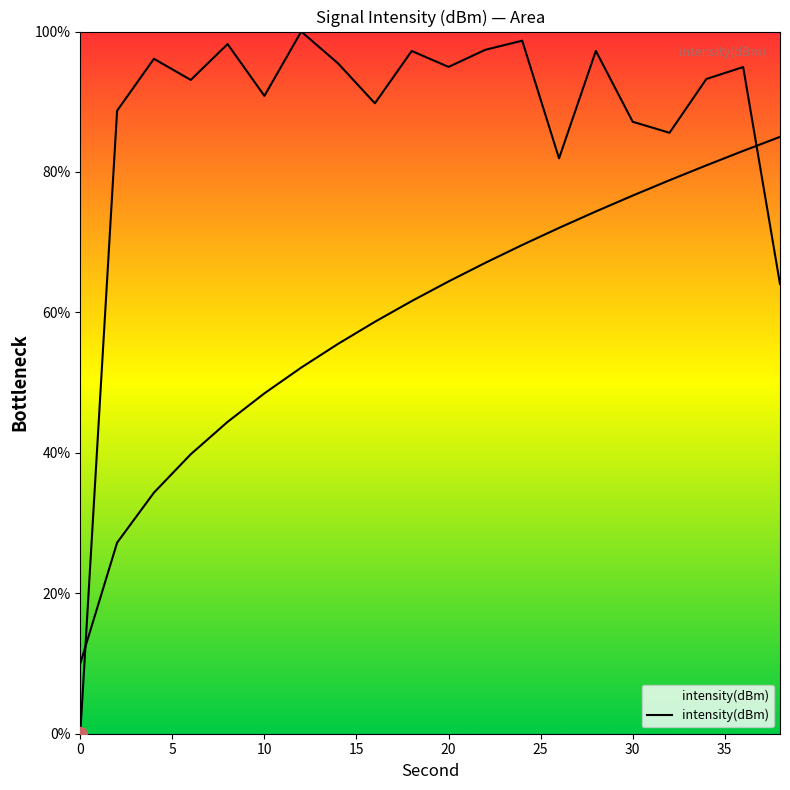

Reading left to right, extract all data points from this chart.

0.0	88.7	96.1	93.1	98.2	90.8	100.0	95.5	89.8	97.2	95.0	97.4	98.7	81.9	97.2	87.2	85.6	93.2	94.9	64.0